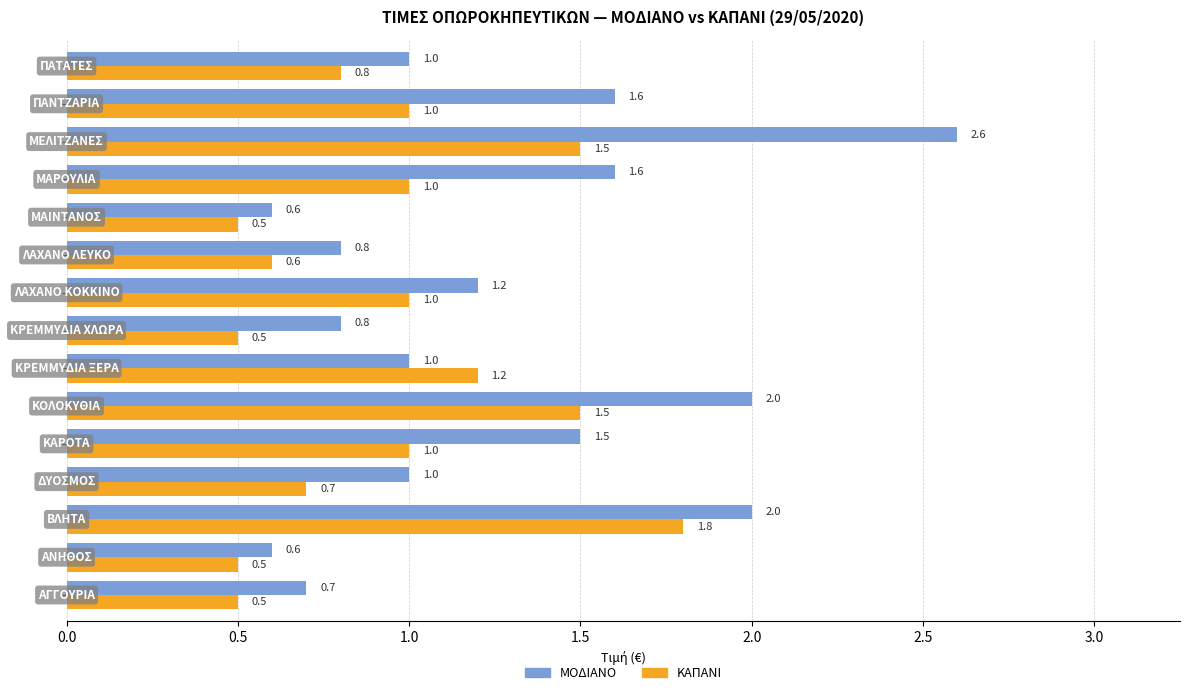

Rank the series by their maximum value, from highest to lowest.

ΜΟΔΙΑΝΟ, ΚΑΠΑΝΙ